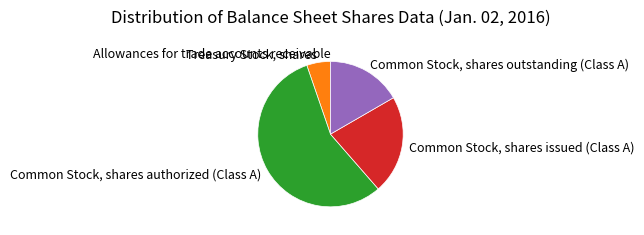

Is the sum of Treasury Stock, shares and Common Stock, shares authorized (Class A) greater than half?

Yes